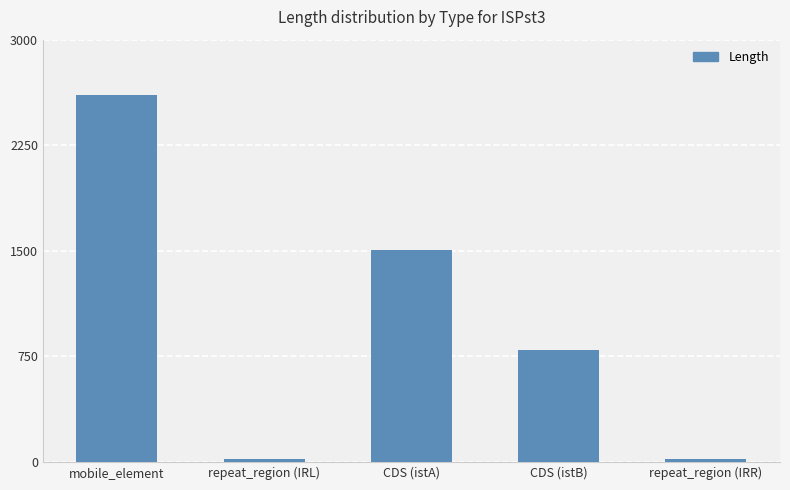

What is the difference between the values at mobile_element and repeat_region (IRR)?

2583